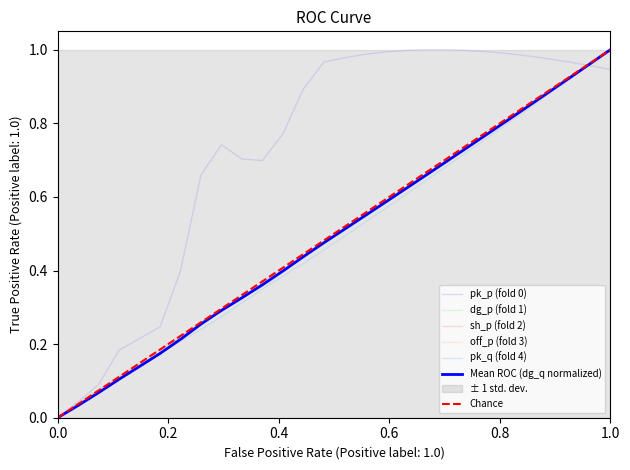

Reading left to right, transcribe all the data shown in this chart.

pk_p: 0.0	0.0	0.1	0.2	0.2	0.2	0.4	0.7	0.7	0.7	0.7	0.8	0.9	1.0	1.0	1.0	1.0	1.0	1.0	1.0	1.0	1.0	1.0	1.0	1.0	1.0	1.0	0.9
dg_p: 0.0	0.0	0.1	0.1	0.1	0.2	0.2	0.3	0.3	0.3	0.4	0.4	0.4	0.5	0.5	0.5	0.6	0.6	0.7	0.7	0.7	0.8	0.8	0.8	0.9	0.9	1.0	1.0
sh_p: 0.0	0.0	0.1	0.1	0.1	0.2	0.2	0.3	0.3	0.3	0.4	0.4	0.4	0.5	0.5	0.5	0.6	0.6	0.7	0.7	0.7	0.8	0.8	0.8	0.9	0.9	1.0	1.0
off_p: 0.0	0.0	0.1	0.1	0.1	0.2	0.2	0.3	0.3	0.3	0.4	0.4	0.4	0.5	0.5	0.5	0.6	0.6	0.7	0.7	0.7	0.8	0.8	0.8	0.9	0.9	1.0	1.0
pk_q: 0.0	0.0	0.1	0.1	0.1	0.2	0.2	0.2	0.3	0.3	0.3	0.4	0.4	0.5	0.5	0.5	0.6	0.6	0.6	0.7	0.7	0.8	0.8	0.8	0.9	0.9	1.0	1.0
dg_q: 0.0	0.0	0.1	0.1	0.1	0.2	0.2	0.3	0.3	0.3	0.4	0.4	0.4	0.5	0.5	0.5	0.6	0.6	0.7	0.7	0.7	0.8	0.8	0.8	0.9	0.9	1.0	1.0